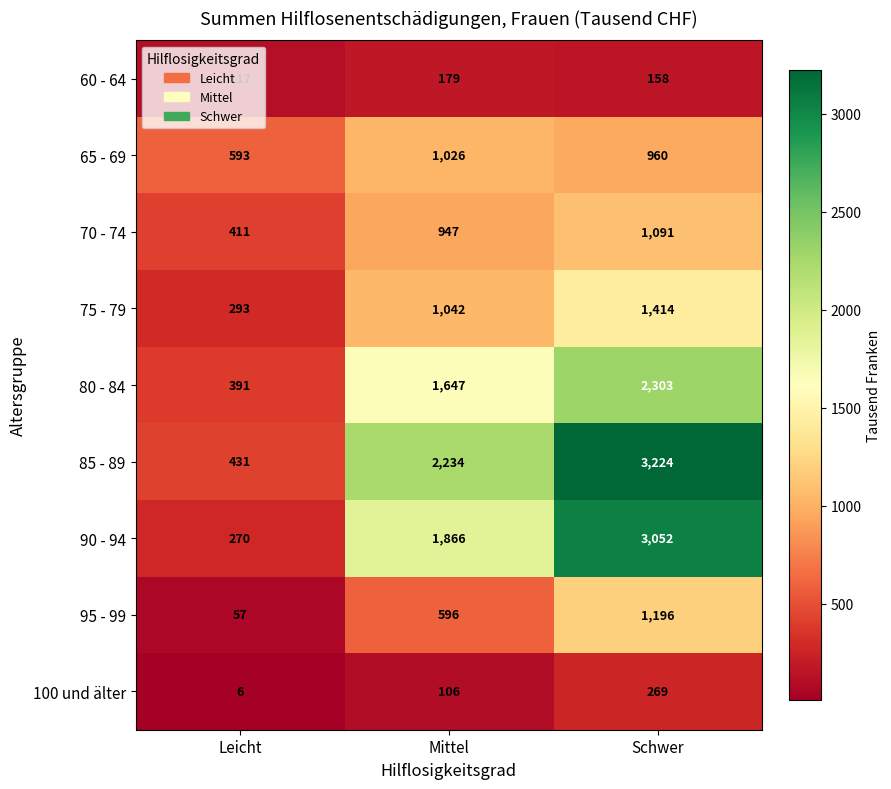

How many categories are shown in the chart?

3